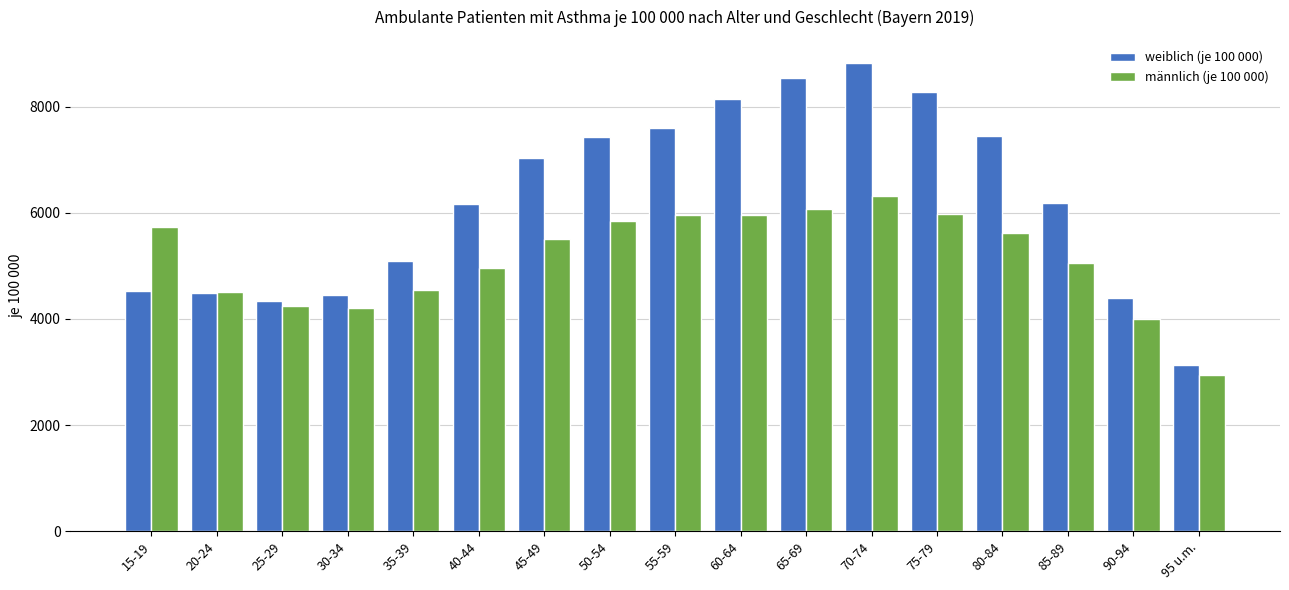

What is the average value of the männlich (je 100 000) series?

5143